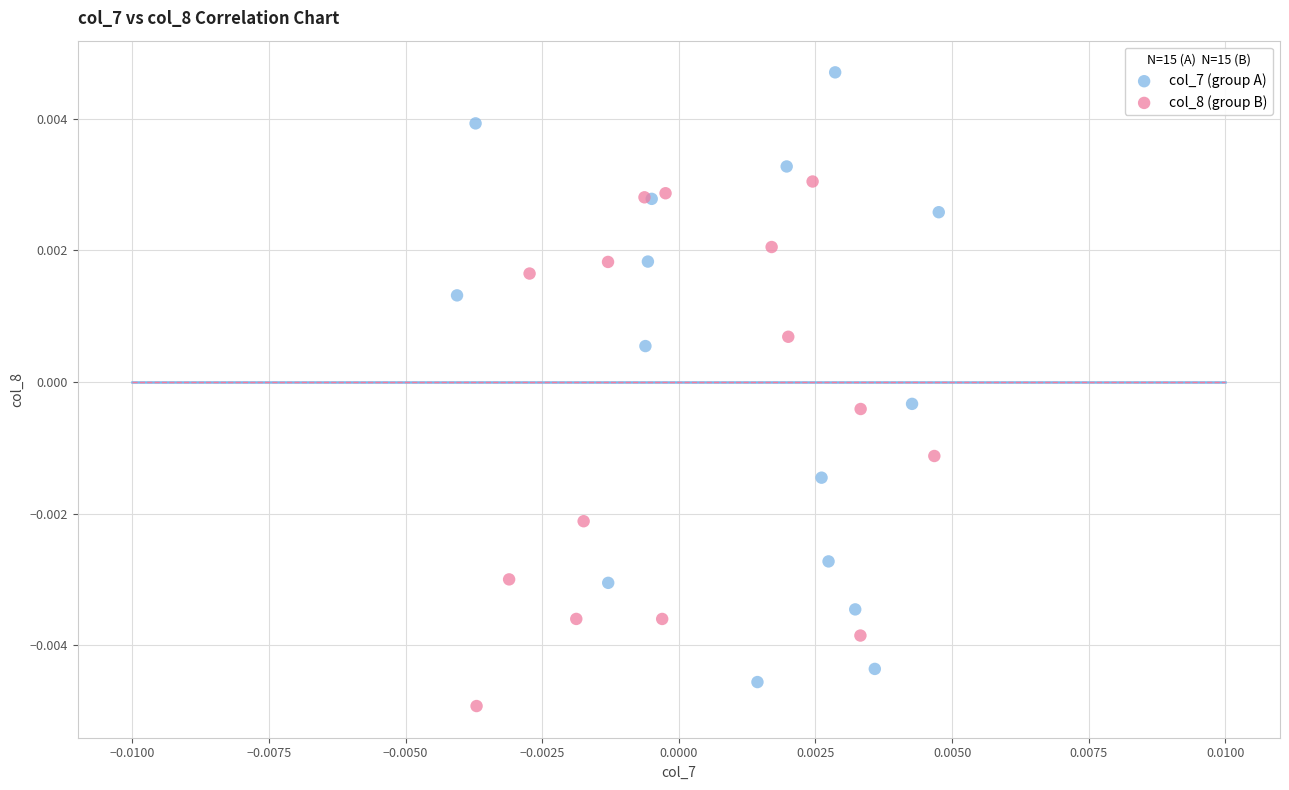

Which series has the largest Y range (max minus min)?

col_7 (group A)